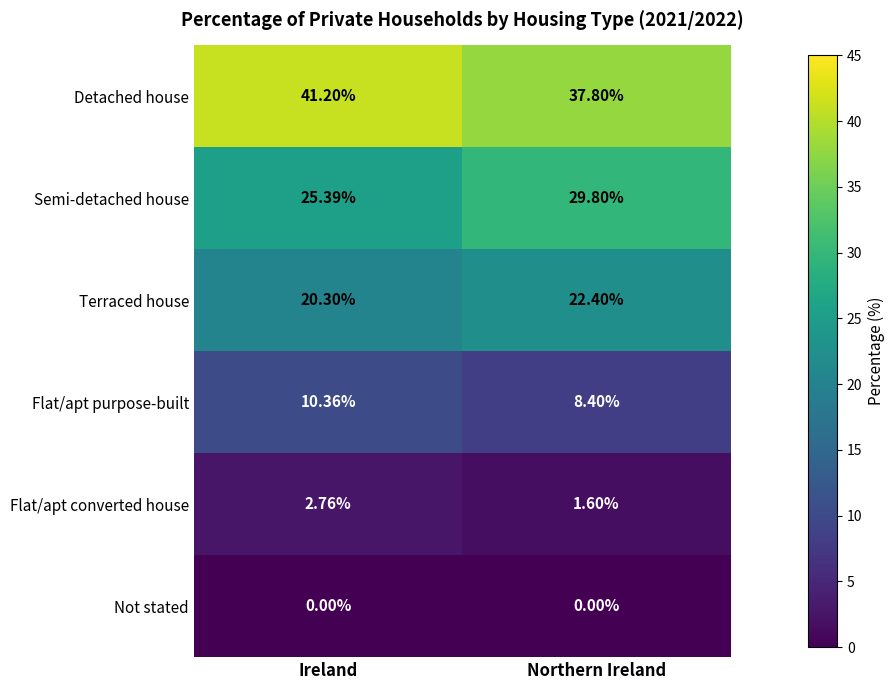

List the series in order of their peak value, highest first.

Detached house, Semi-detached house, Terraced house, Flat/apt purpose-built, Flat/apt converted house, Not stated